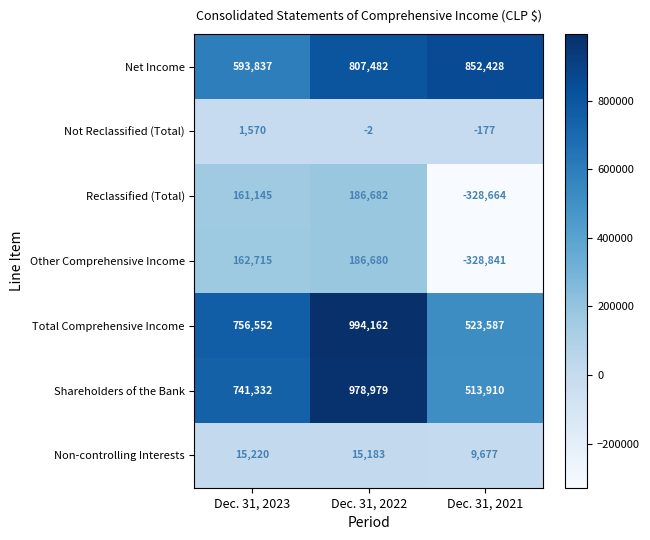

How many data points in Reclassified (Total) are less than 161145?

1